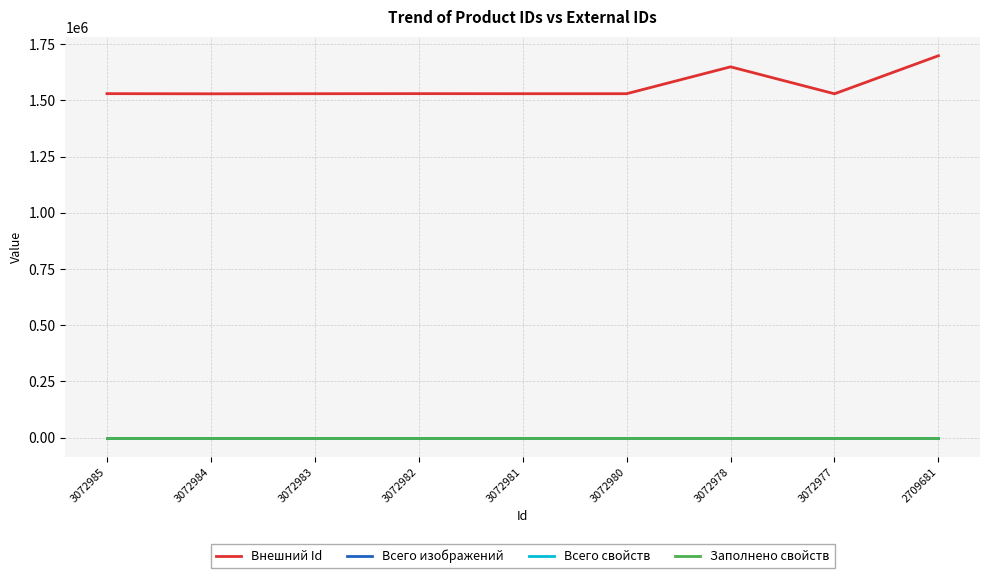

At which label does Внешний Id reach its peak?

2709681